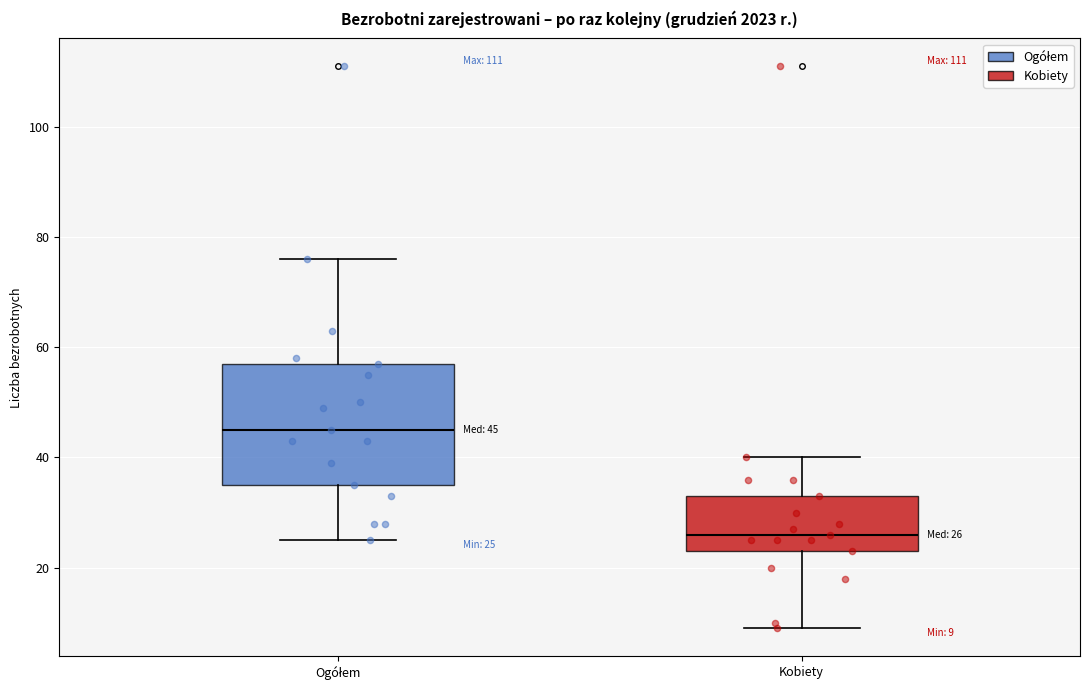

Which box is the tallest, from its lower edge to its upper edge?

Ogółem